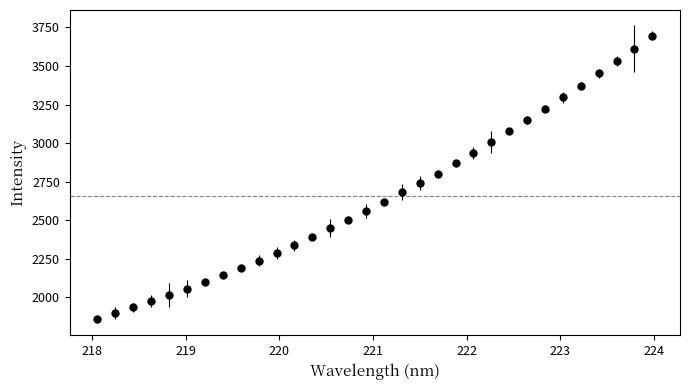

What is the minimum value shown in the chart?

1859.6